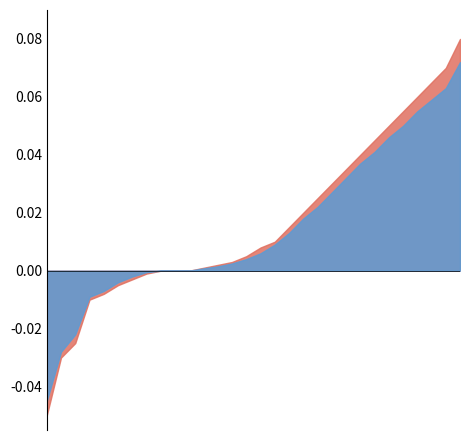

Between 5 and 24, which series saw the biggest shift?

Series A